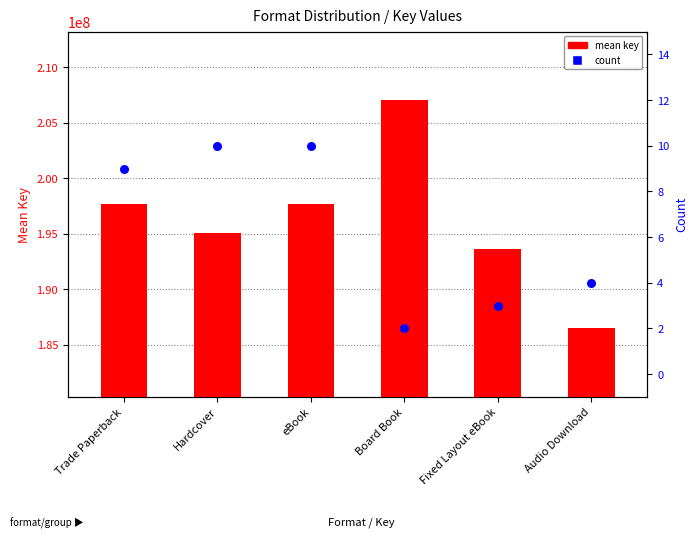

What is the total value across all series at eBook?

197648089